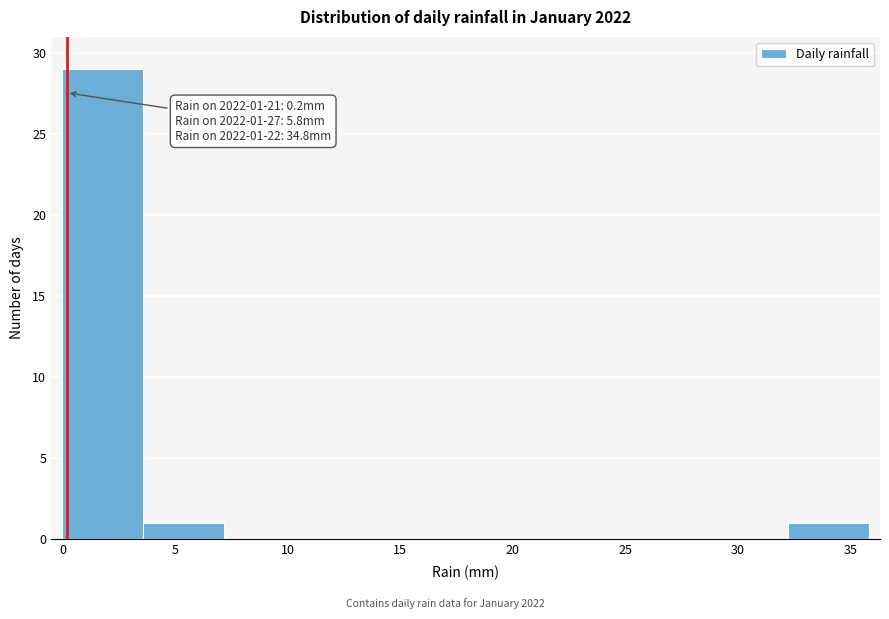

Which range on the x-axis has the tallest bar?

0.0 to 3.5